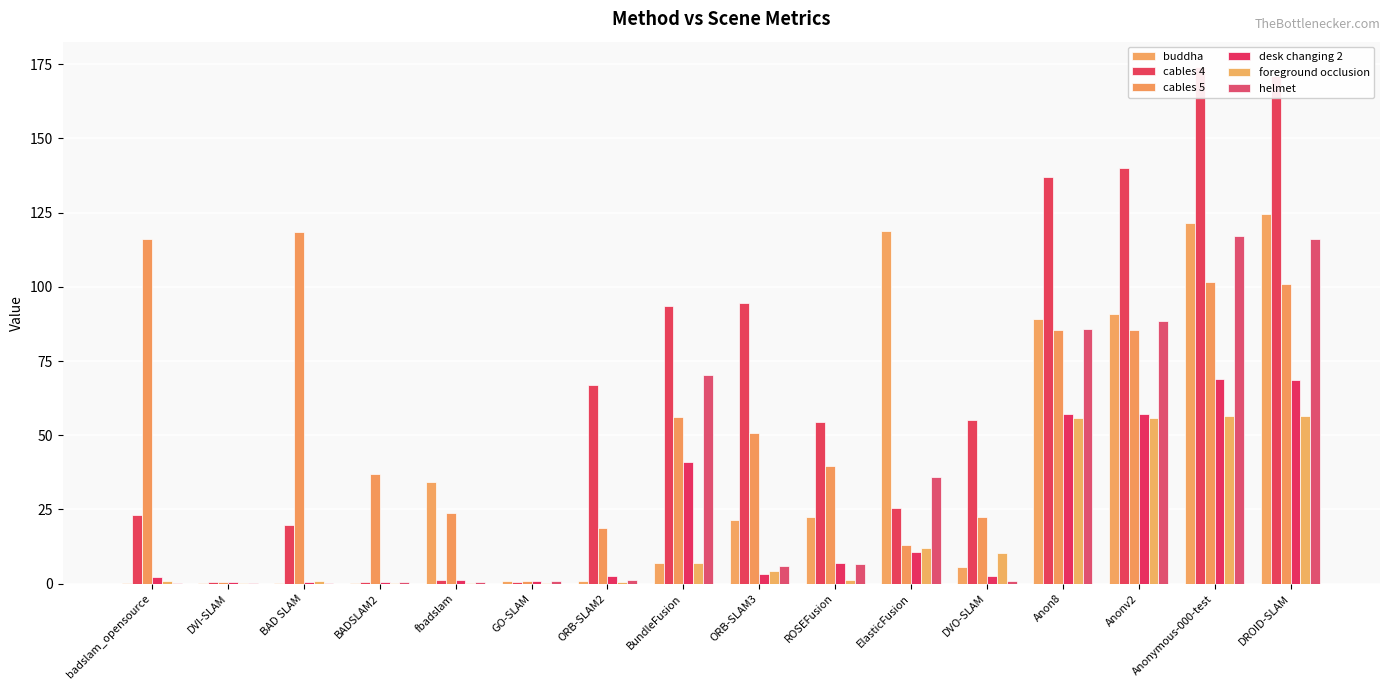

What is the maximum value for cables 4?

173.9